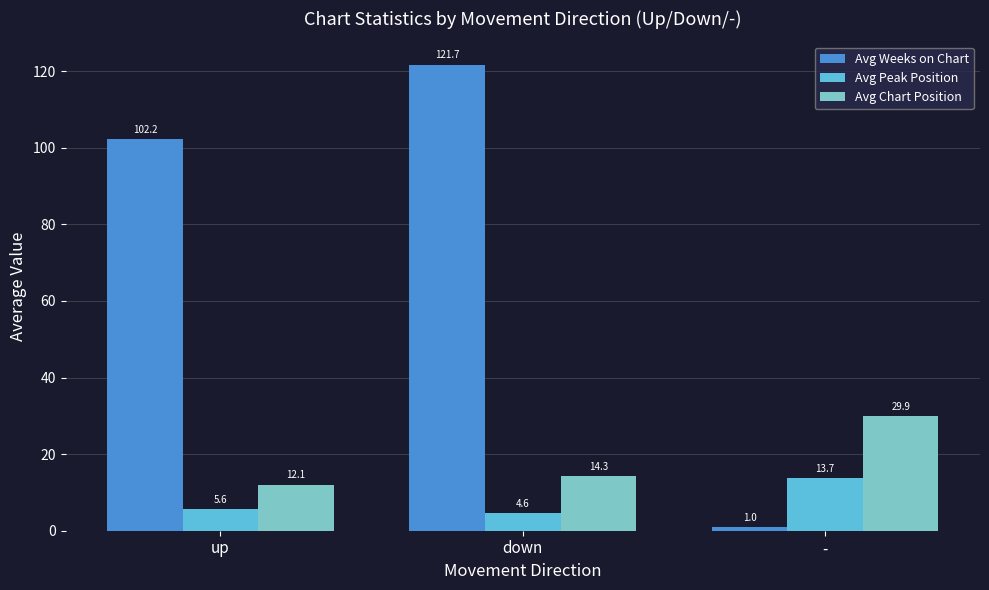

Between up and -, which series saw the biggest shift?

Avg Weeks on Chart